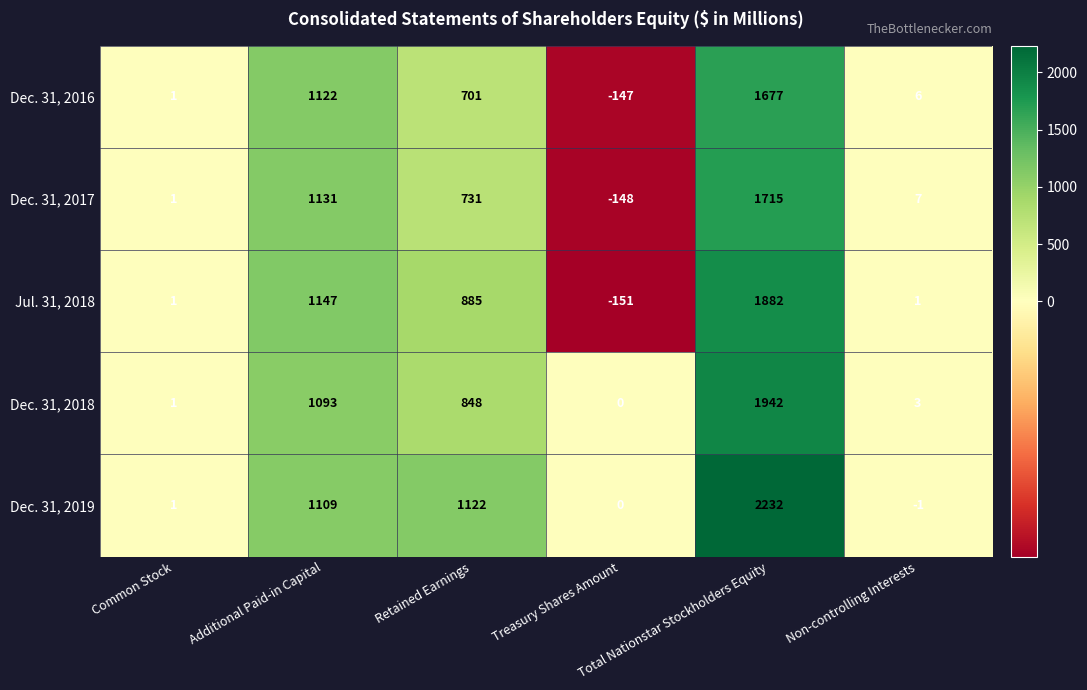

What is the difference between the maximum and minimum values in the Jul. 31, 2018 series?

2033